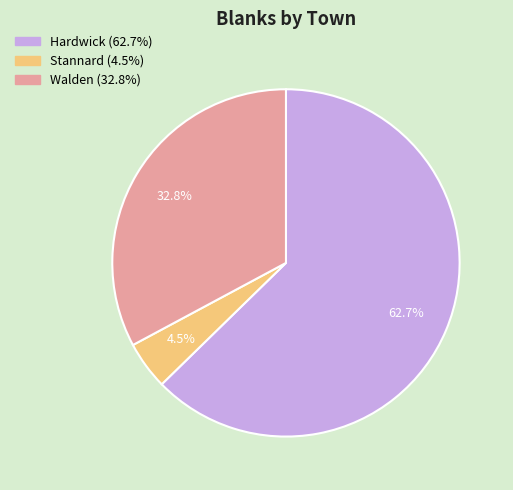

To the nearest percent, what portion does Hardwick represent?

63%